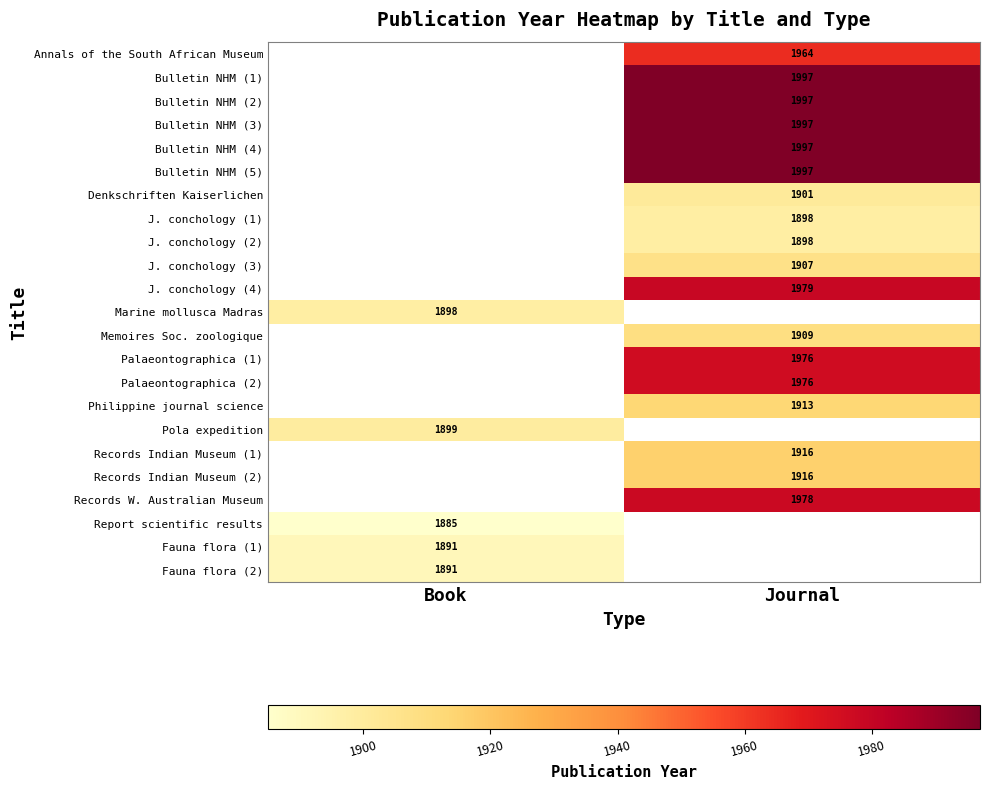

Count the number of categories in the chart.

2